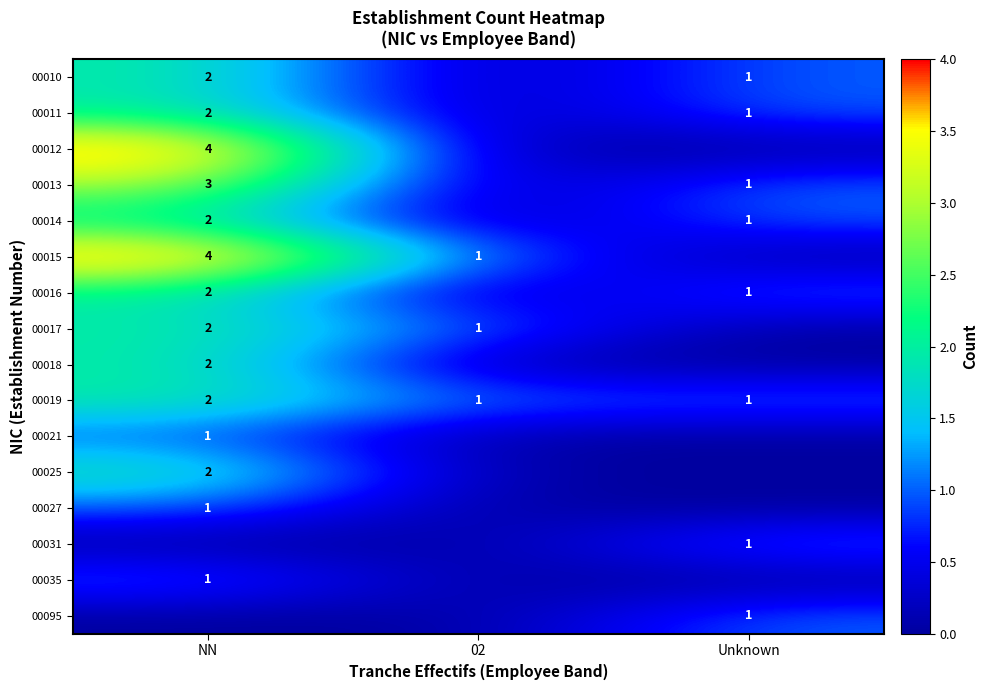

True or false: 00019 has a value of 2 at Unknown.

False